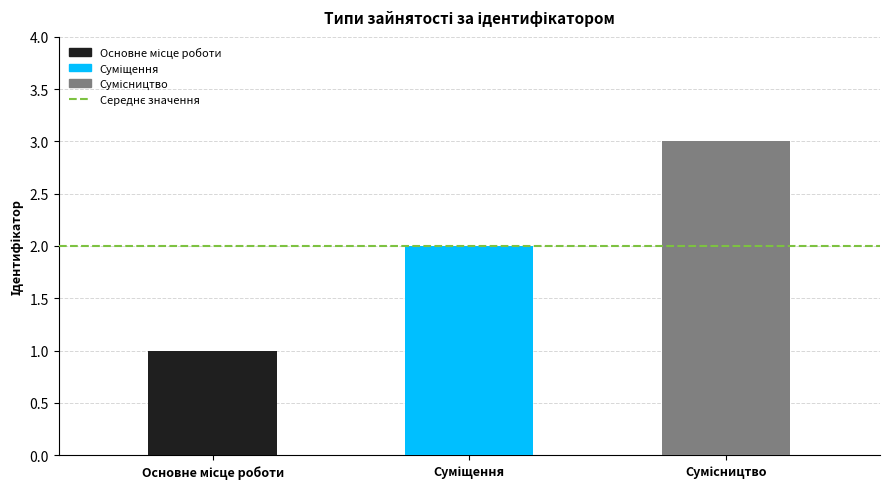

At which label is the value closest to 2?

Суміщення